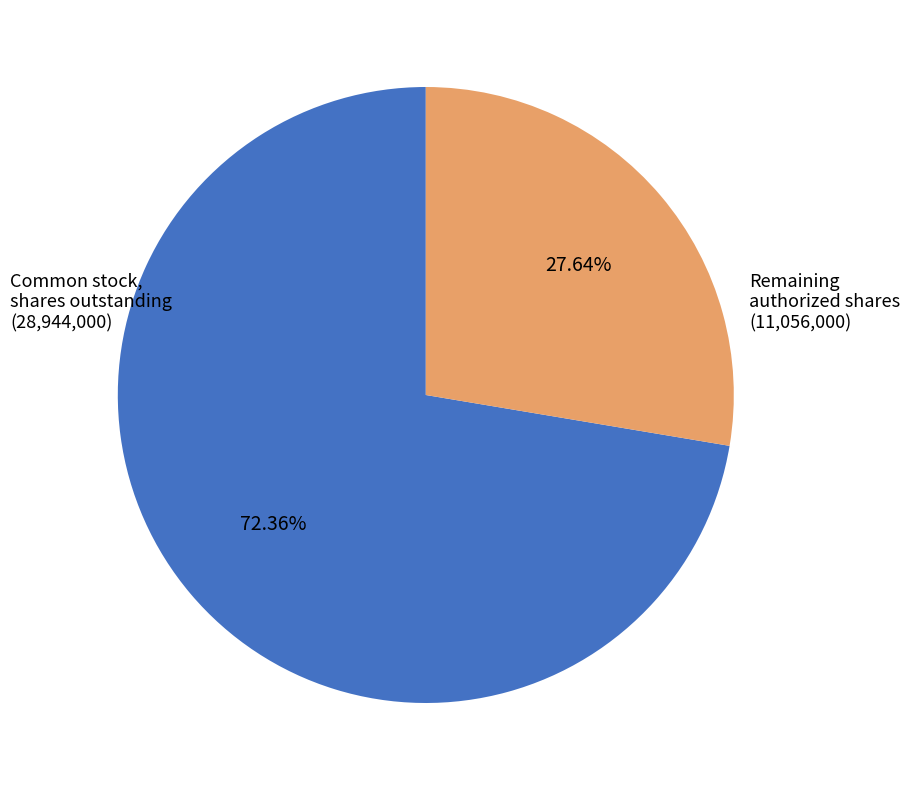

What is the smallest slice in the pie chart?

Remaining authorized shares